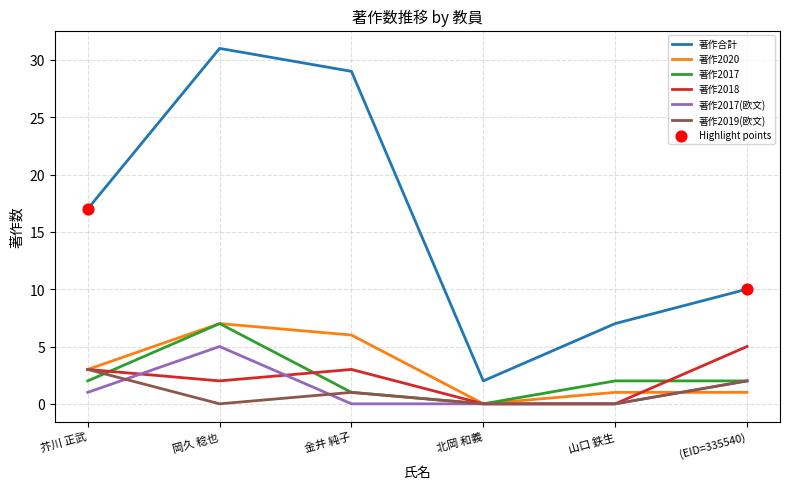

Which series has the largest total across all categories?

著作合計